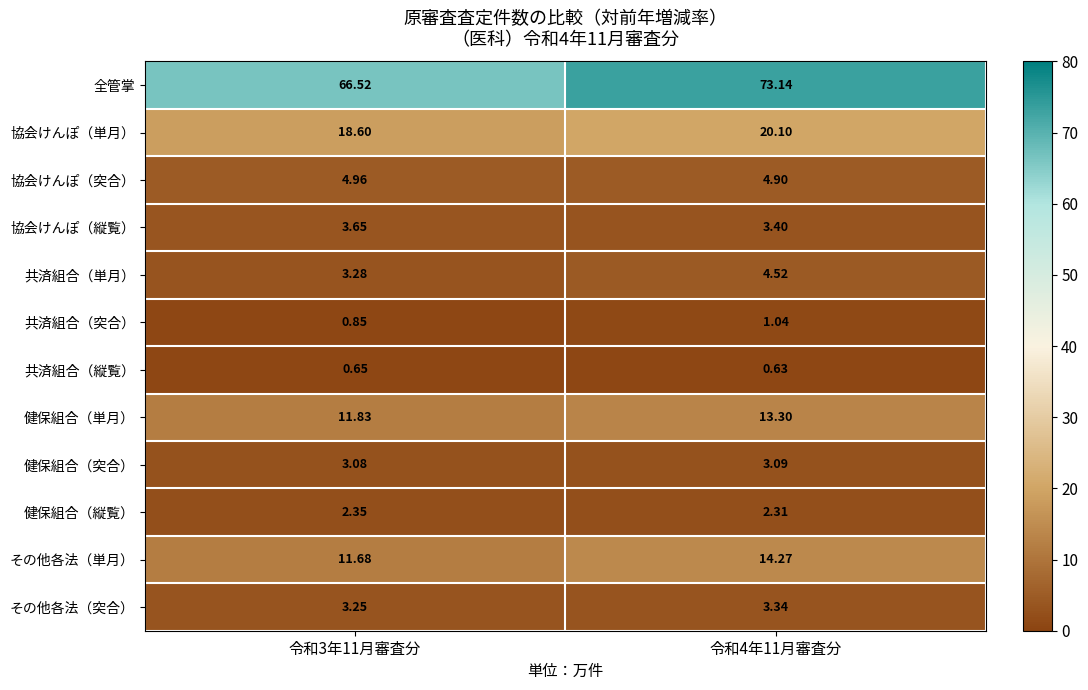

Count the number of categories in the chart.

2